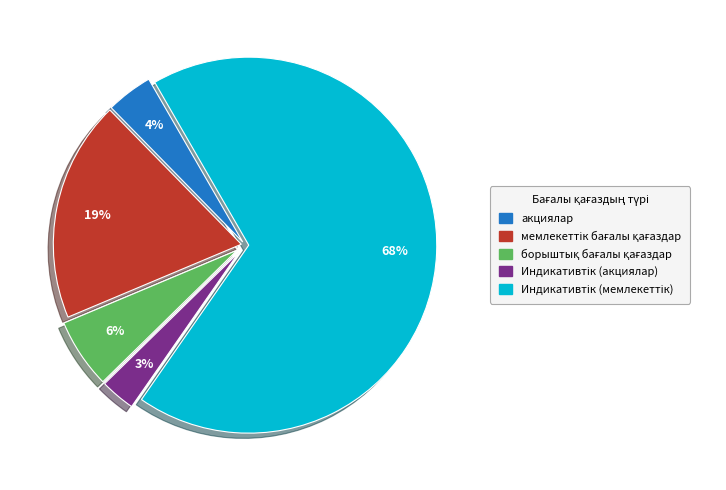

Count the number of slices in the pie.

5